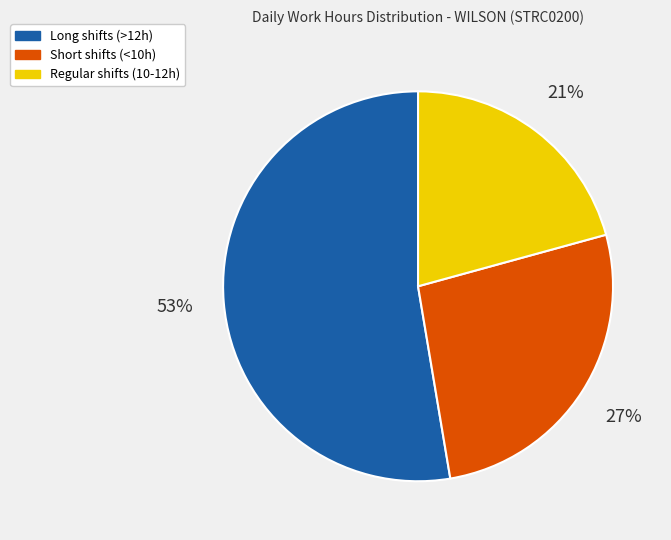

To the nearest percent, what portion does Short shifts (<10h) represent?

27%